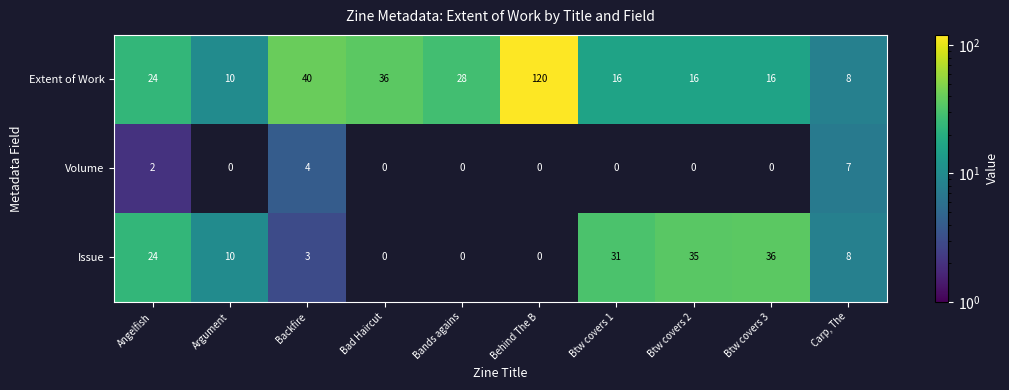

Reading right to left, list all the values displayed in this chart.

Extent of Work: 8	16	16	16	120	28	36	40	10	24
Volume: 7	0	0	0	0	0	0	4	0	2
Issue: 8	36	35	31	0	0	0	3	10	24